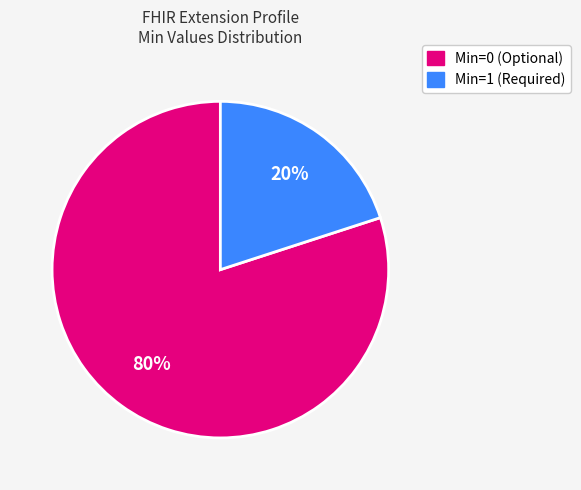

Is there any slice that represents more than half of the pie?

Yes